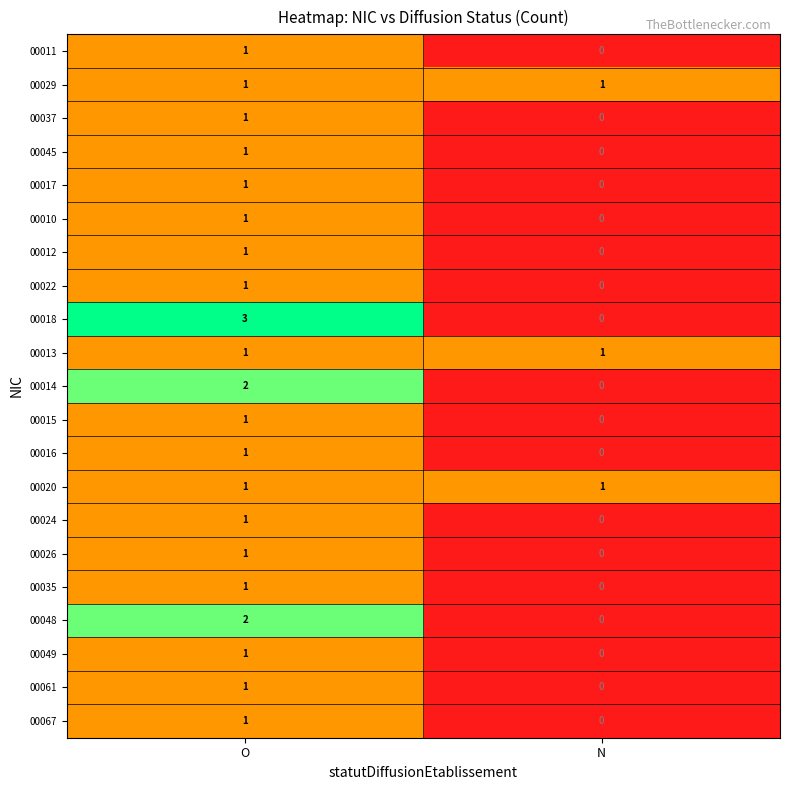

Which series has the widest spread of values?

00018